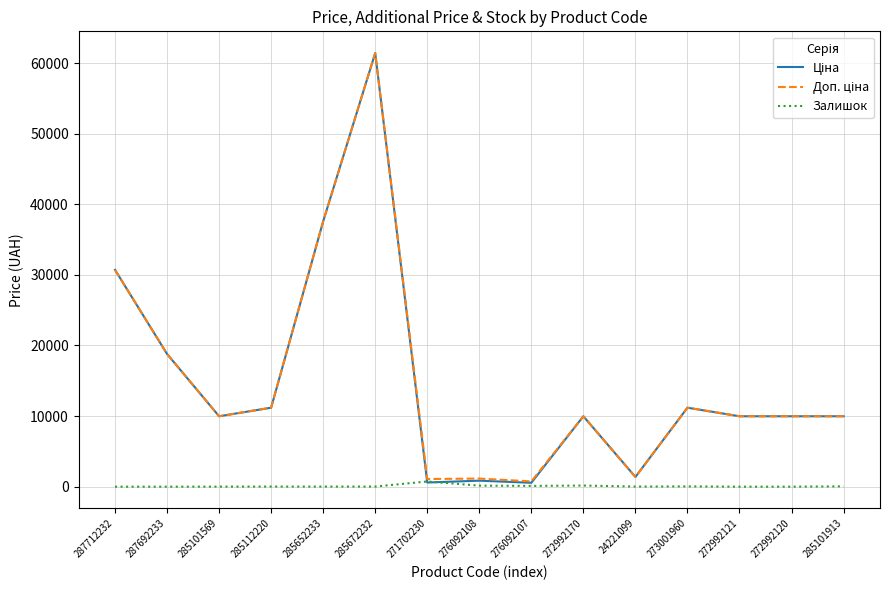

At which category is the sum across all series the highest?

285672232